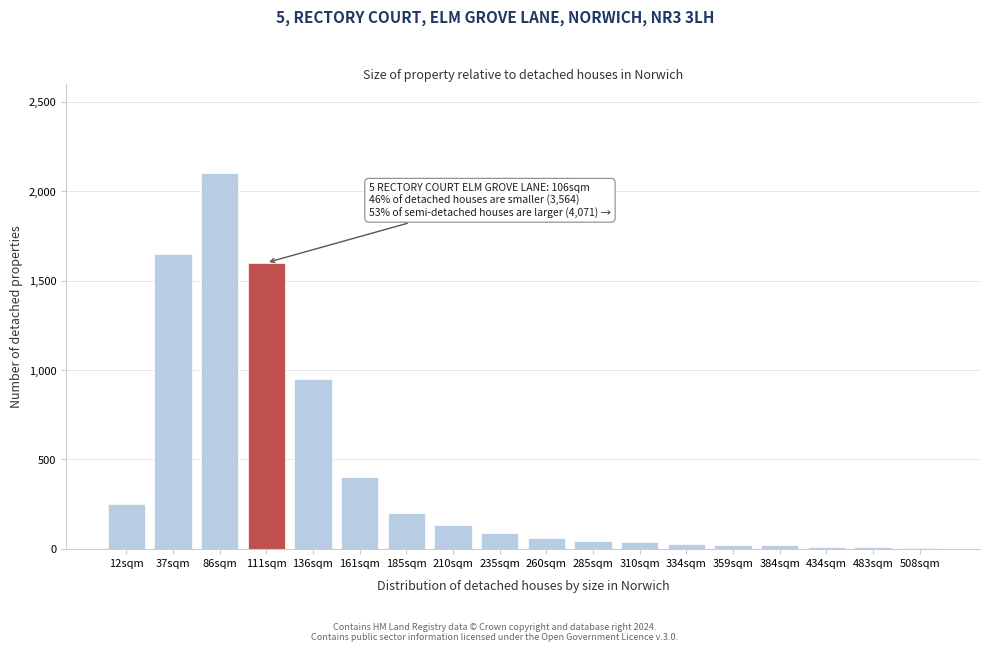

Which has a higher value, 185sqm or 86sqm?

86sqm